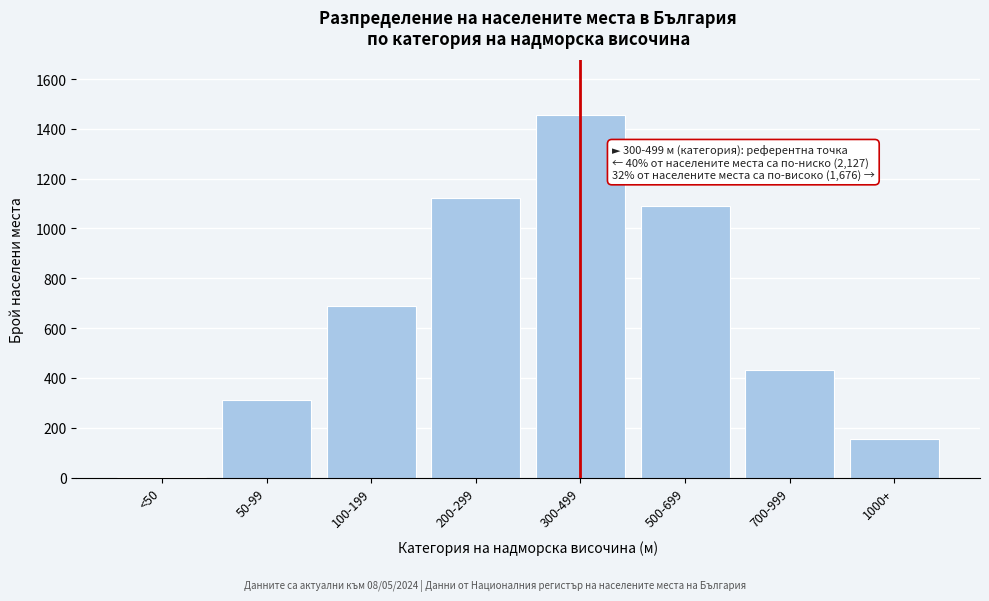

Reading left to right, transcribe all the data shown in this chart.

<50=4	50-99=312	100-199=687	200-299=1124	300-499=1456	500-699=1089	700-999=432	1000+=155